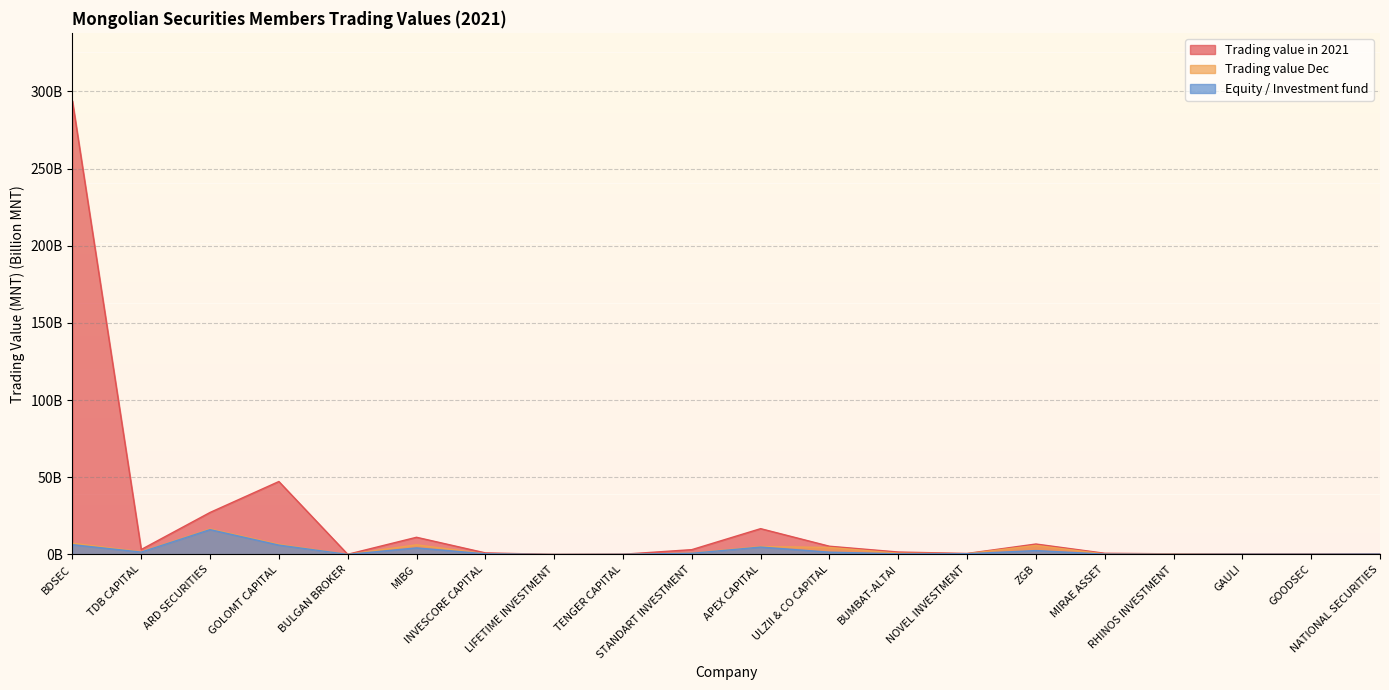

True or false: Equity / Investment fund and Trading value Dec cross at least once.

False